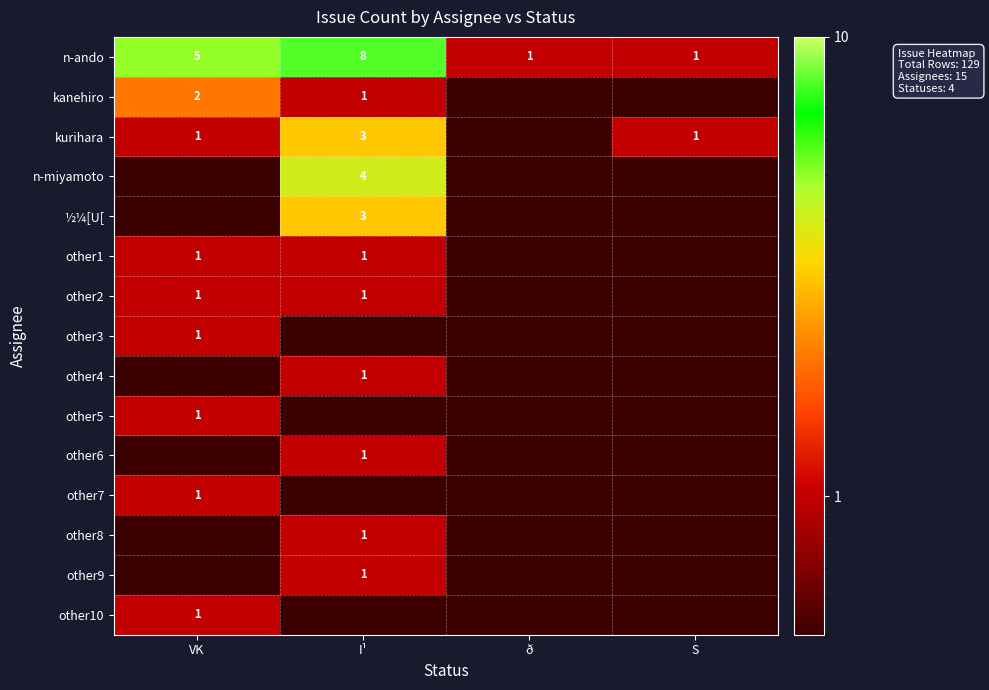

True or false: kurihara has a value of 3.0 at I¹.

True